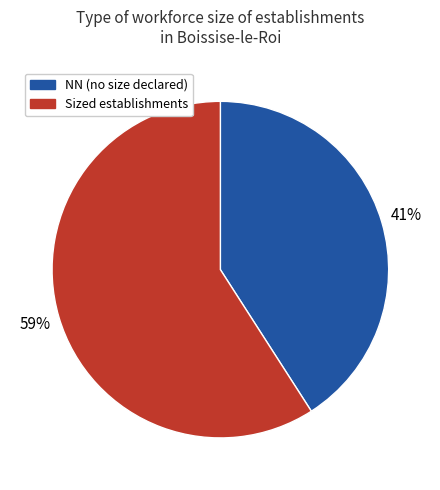

Between Sized establishments and NN (no size declared), which is larger?

Sized establishments